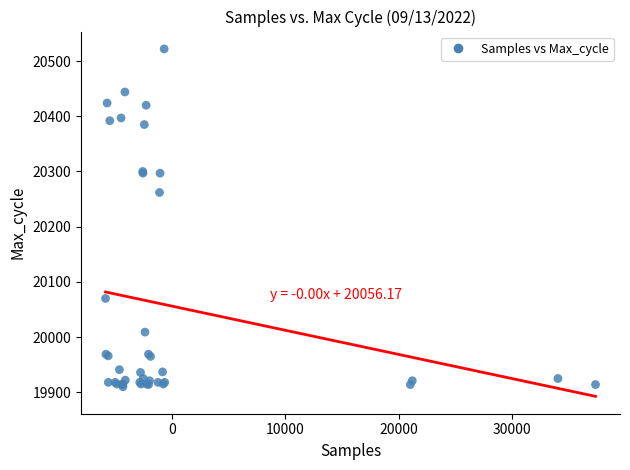

What Y value in the scatter plot is closest to 20216?

20262